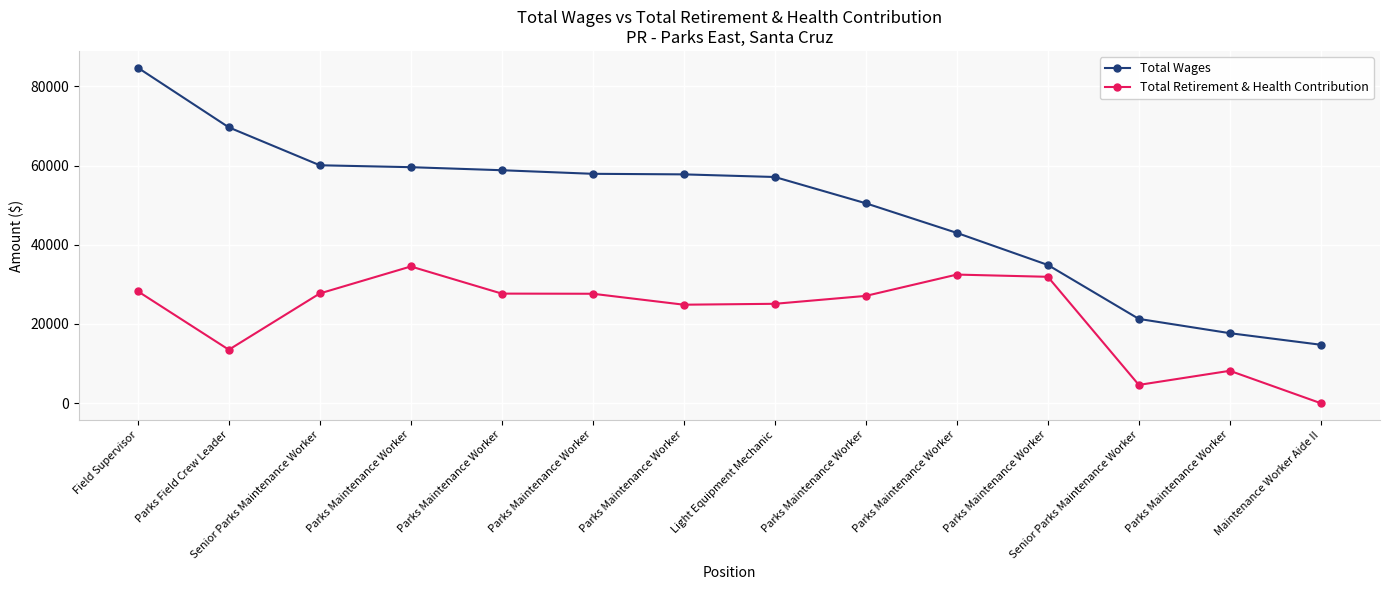

What is the maximum value for Total Retirement & Health Contribution?

34520